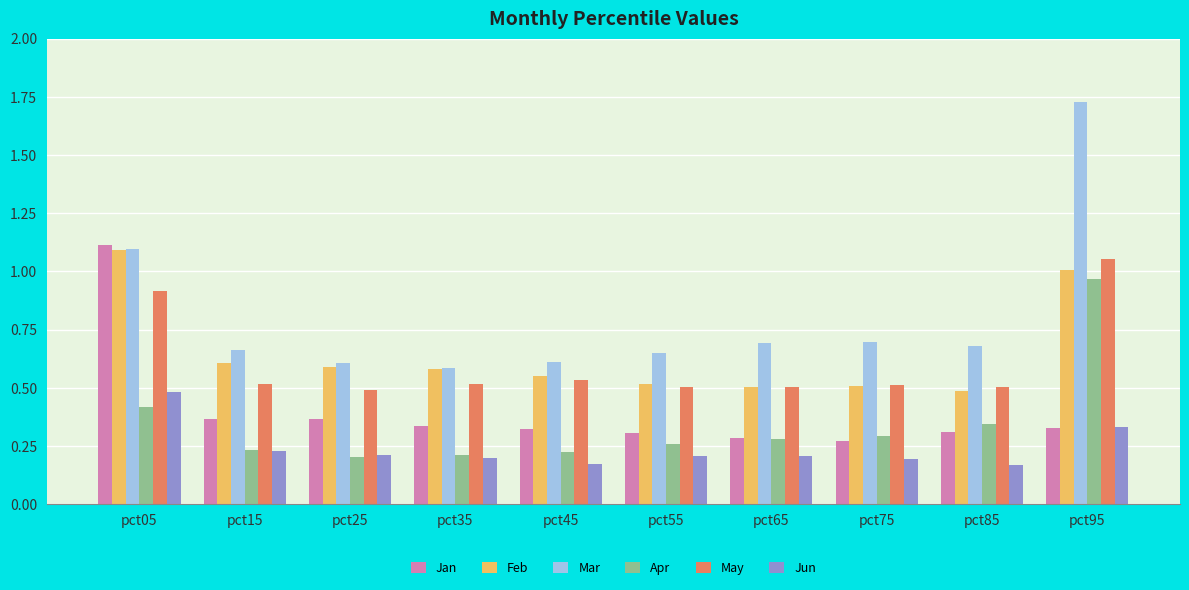

What is the sum of all Feb values?

6.4